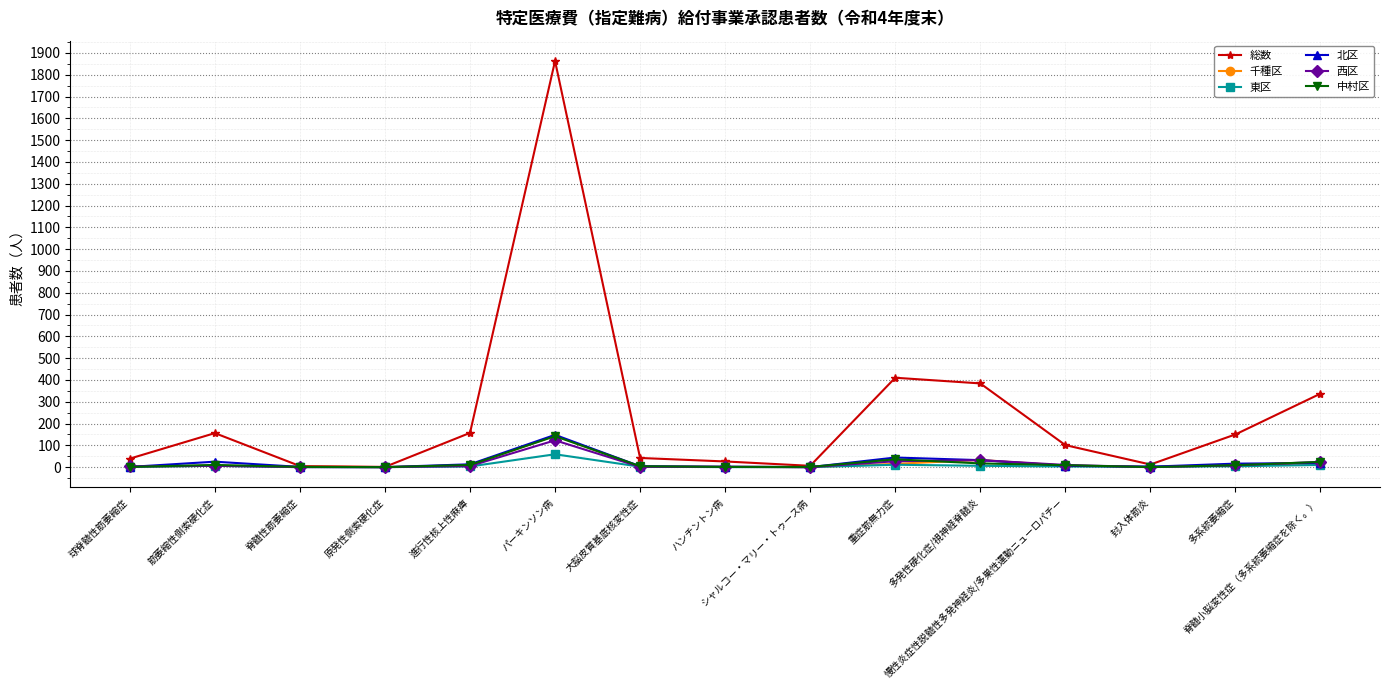

What is the highest value of the 総数 series?

1863